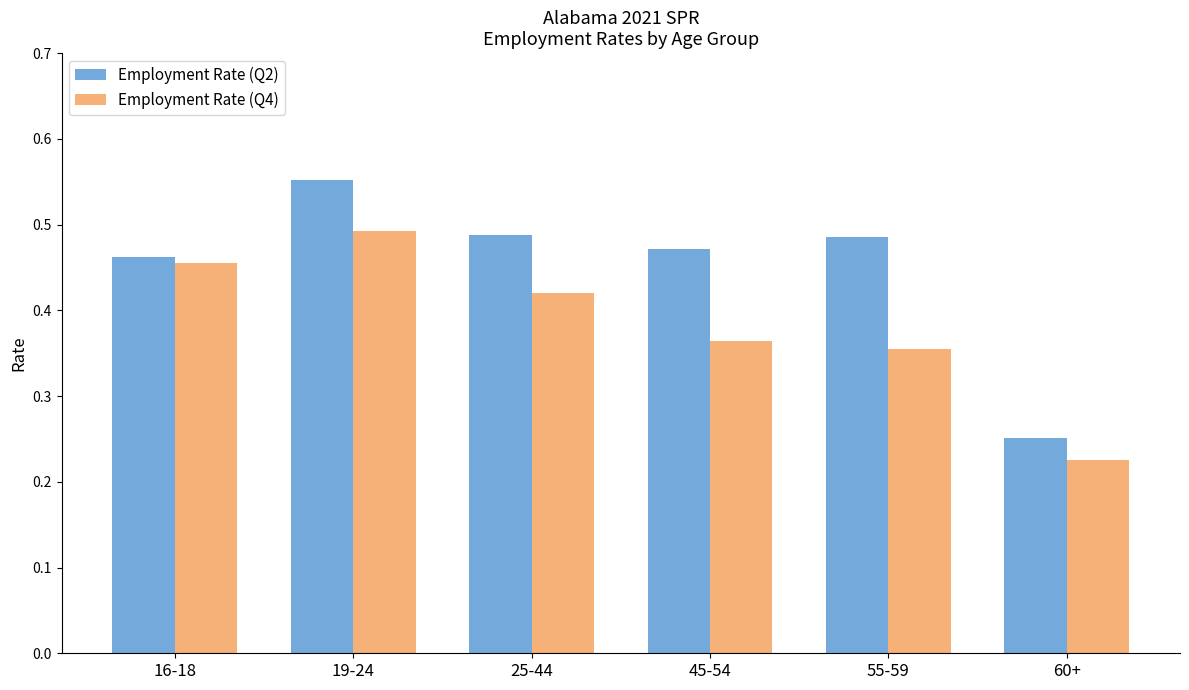

Which category has the highest value in the Employment Rate (Q4) series?

19-24